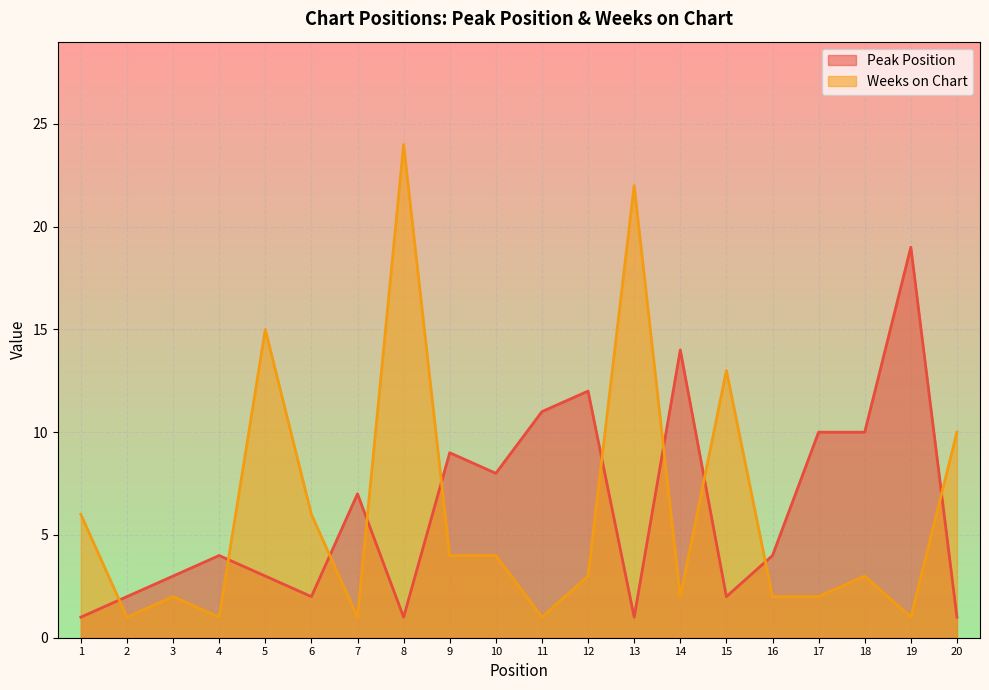

At which label does Peak Position reach its peak?

19